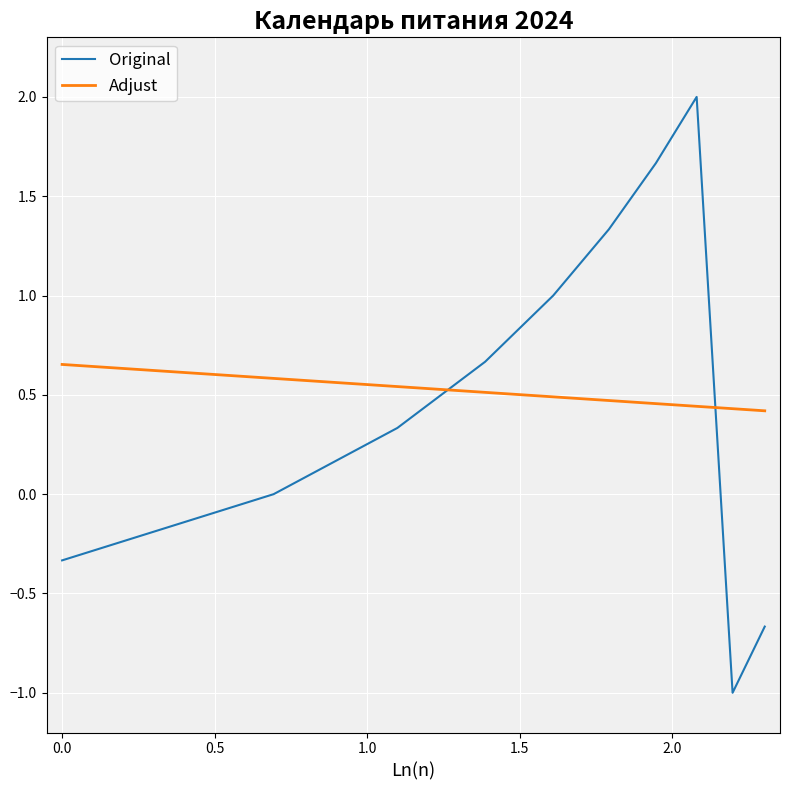

Which series has the widest spread of values?

Original